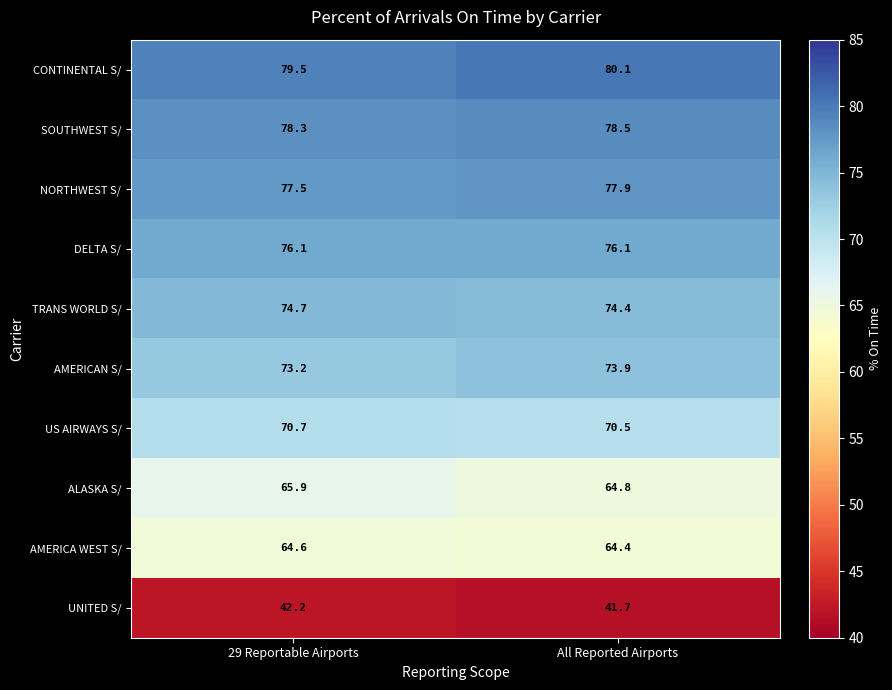

Reading left to right, what are all the values shown in this chart?

CONTINENTAL S/: 79.5	80.1
SOUTHWEST S/: 78.3	78.5
NORTHWEST S/: 77.5	77.9
DELTA S/: 76.1	76.1
TRANS WORLD S/: 74.7	74.4
AMERICAN S/: 73.2	73.9
US AIRWAYS S/: 70.7	70.5
ALASKA S/: 65.9	64.8
AMERICA WEST S/: 64.6	64.4
UNITED S/: 42.2	41.7